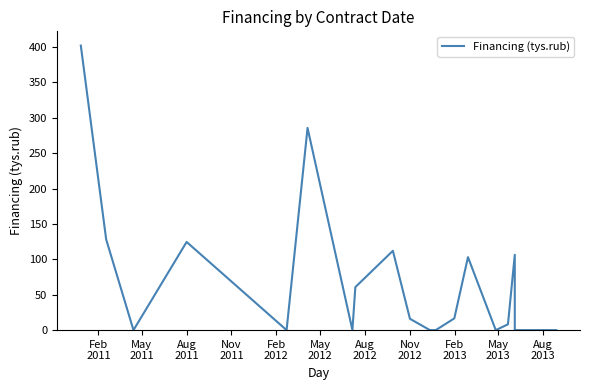

How many lines are shown in the chart?

1